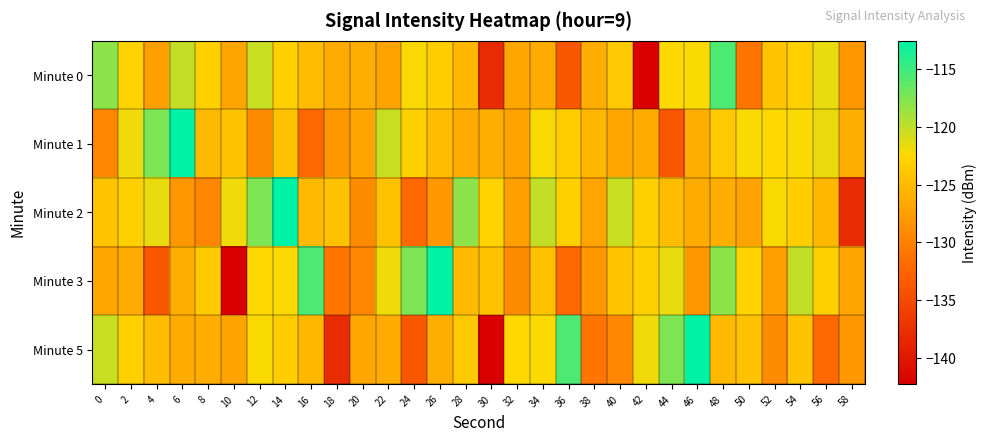

At 40, list the series in order from largest to smallest.

Minute 2, Minute 0, Minute 3, Minute 1, Minute 5